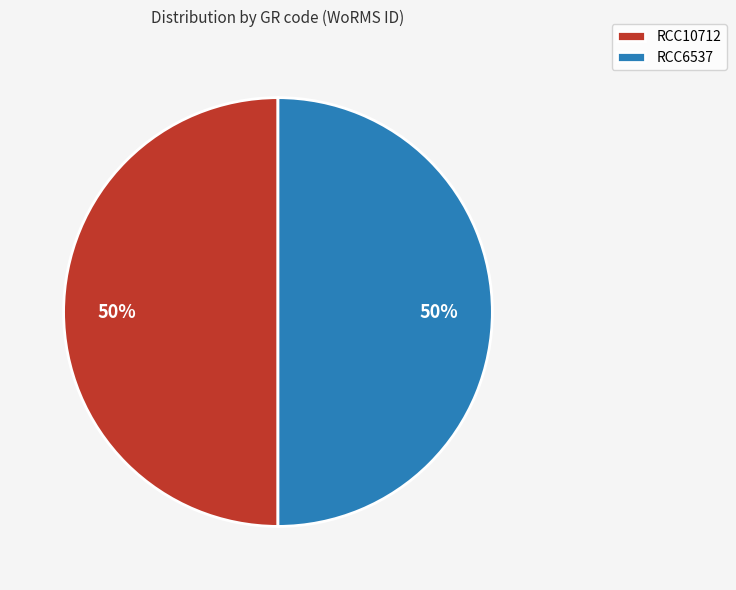

What percentage is the RCC6537 slice, to the nearest percent?

50%